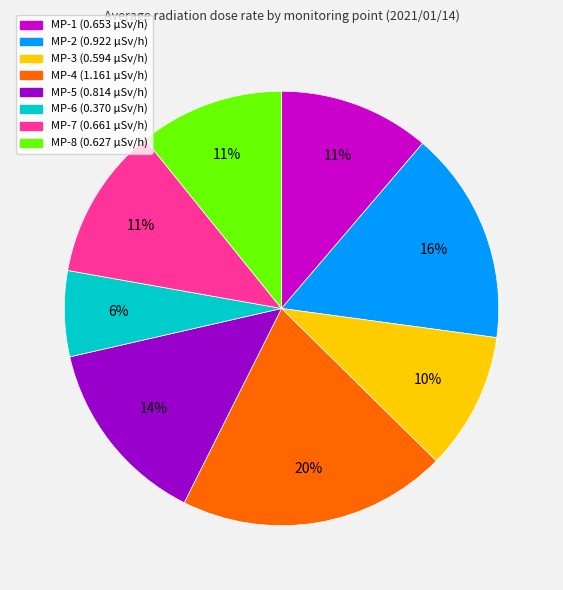

What percentage is the MP-5 slice, to the nearest percent?

14%